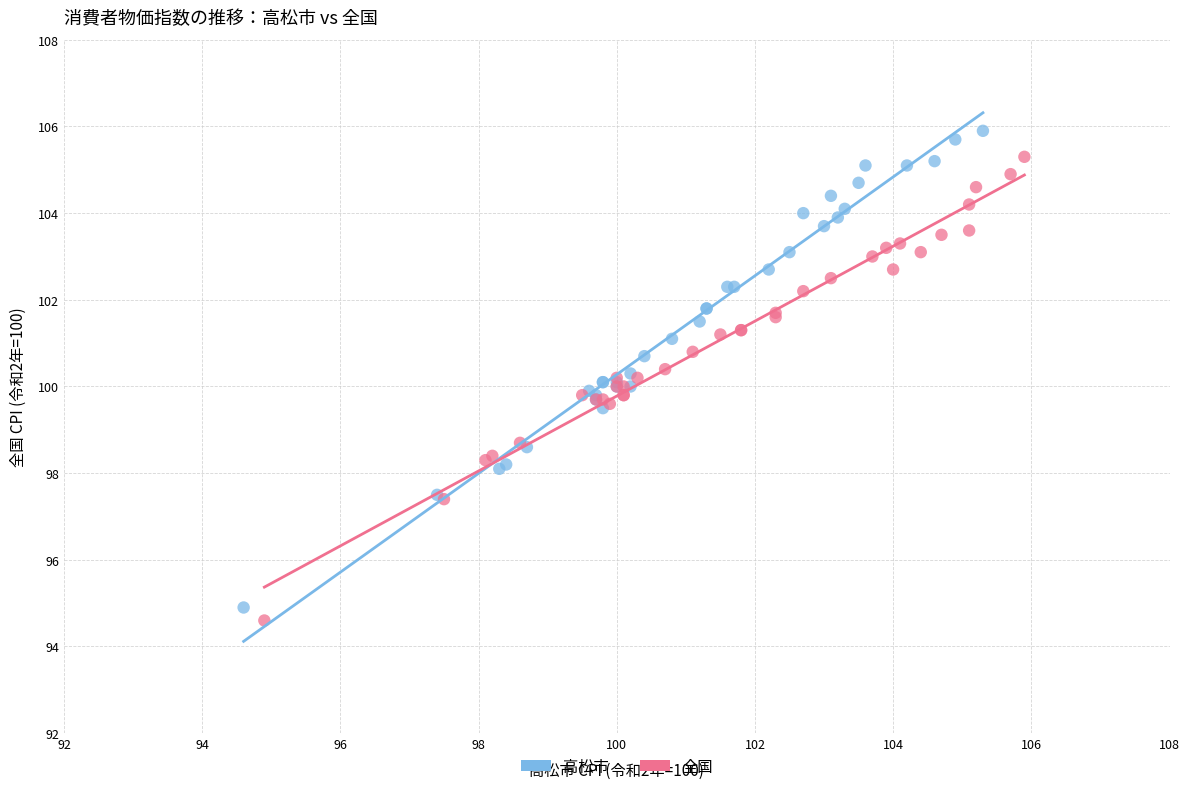

What are all the series names shown in the legend?

高松市, 全国